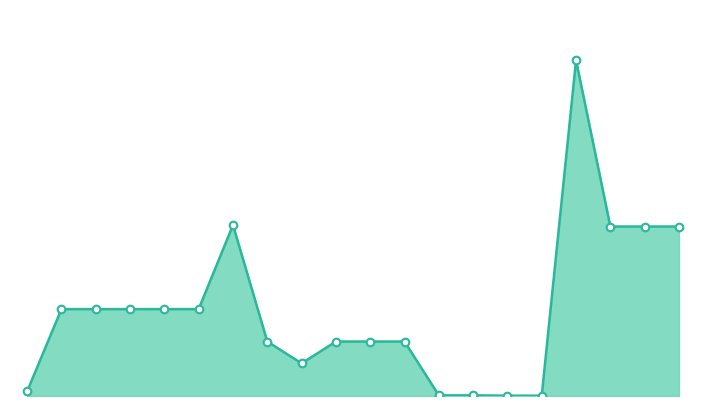

Is this an area chart (filled region under the line)?

Yes